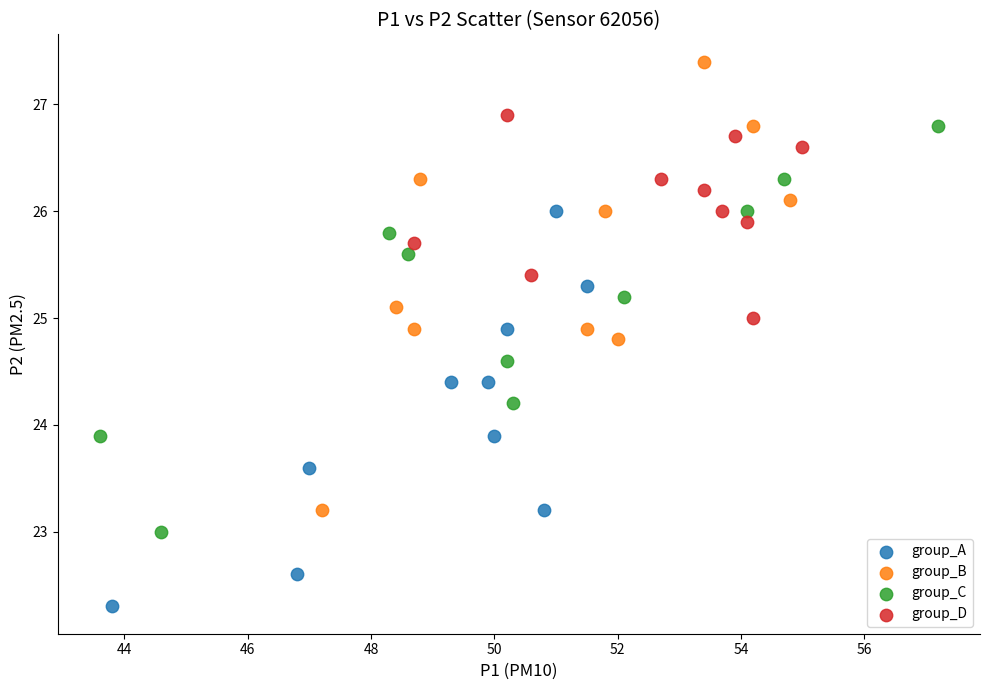

Which series contains the lowest Y value?

group_A